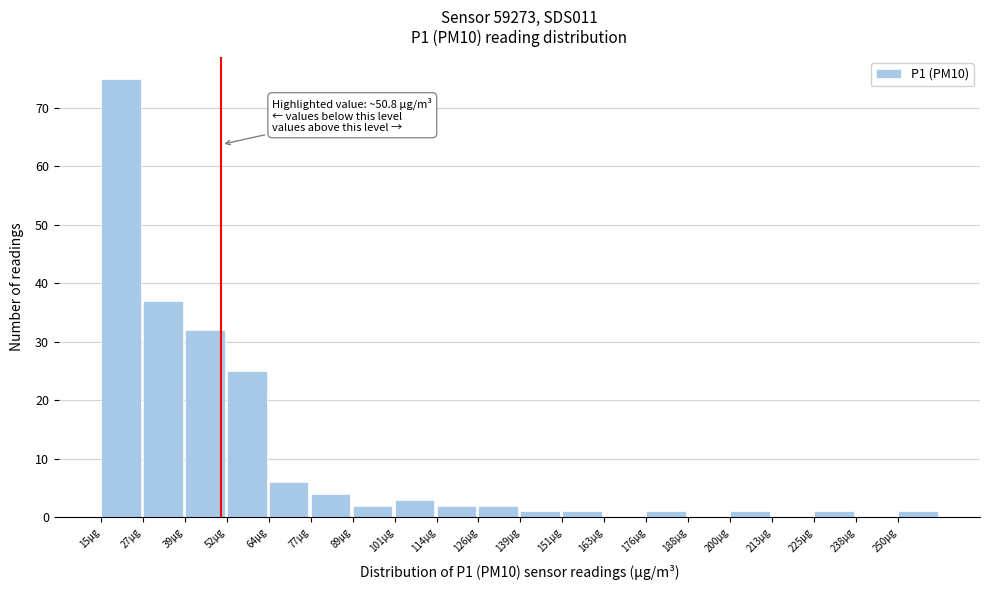

Which range on the x-axis has the tallest bar?

16 to 28